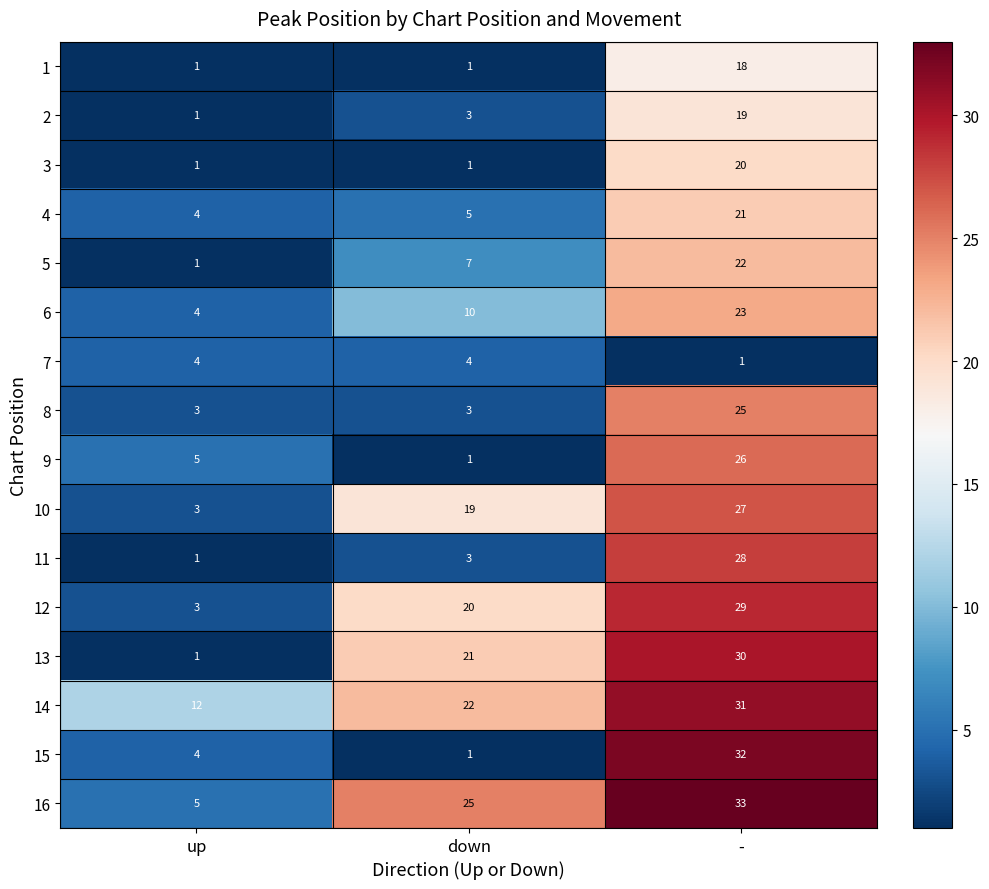

Read the 6 value at down, to the nearest 5.

10